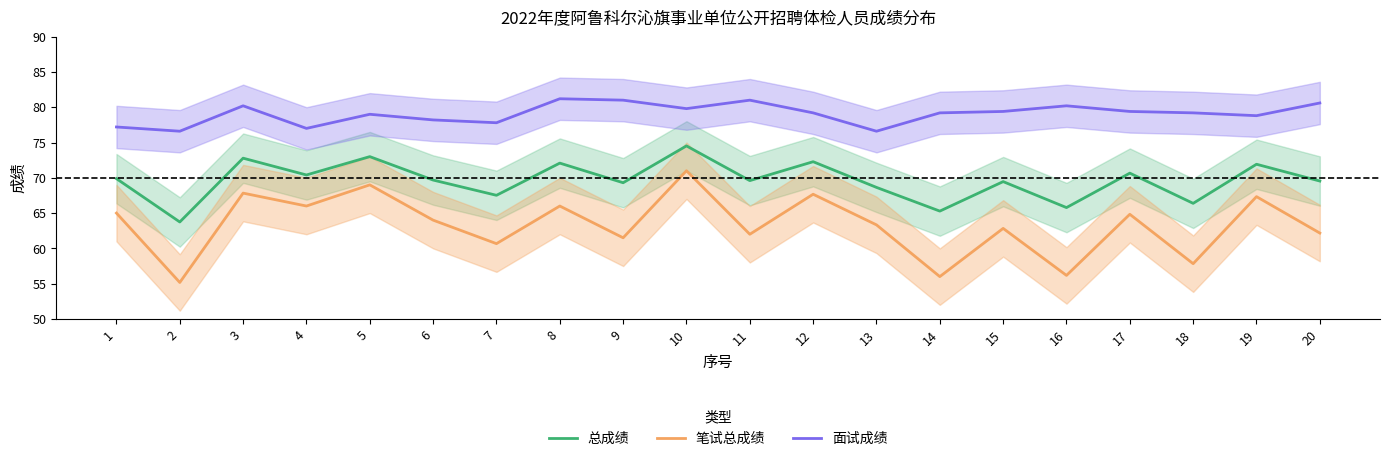

What is the sum of the 总成绩 values at 18 and 15?

135.8